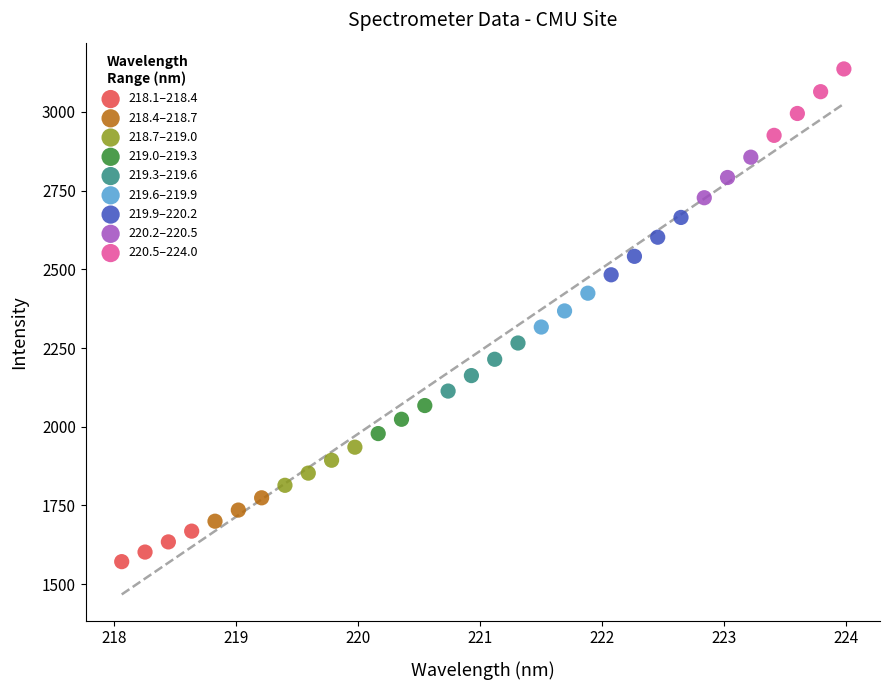

What are all the series names shown in the legend?

218.1–218.4, 218.4–218.7, 218.7–219.0, 219.0–219.3, 219.3–219.6, 219.6–219.9, 219.9–220.2, 220.2–220.5, 220.5–224.0